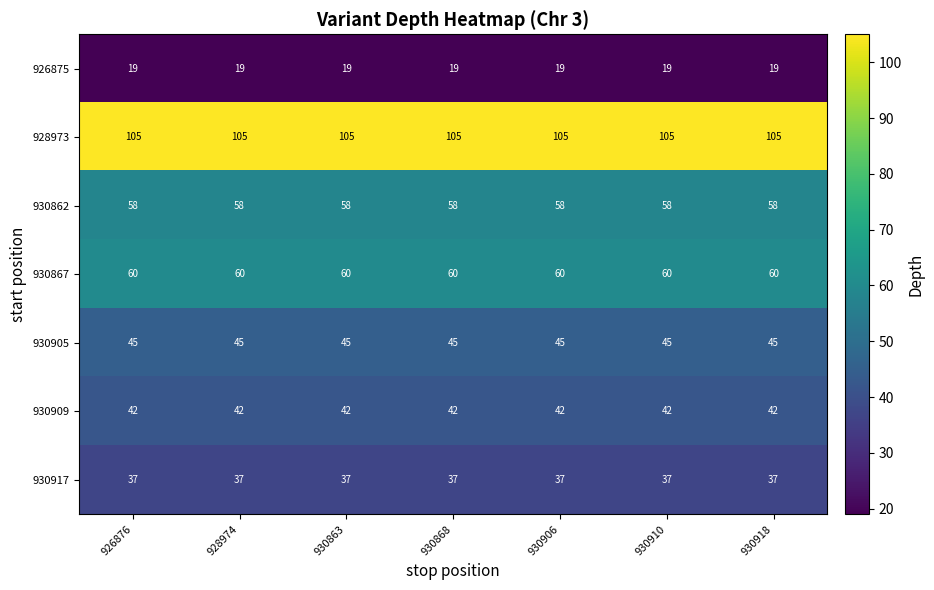

What is the smallest value displayed?

19